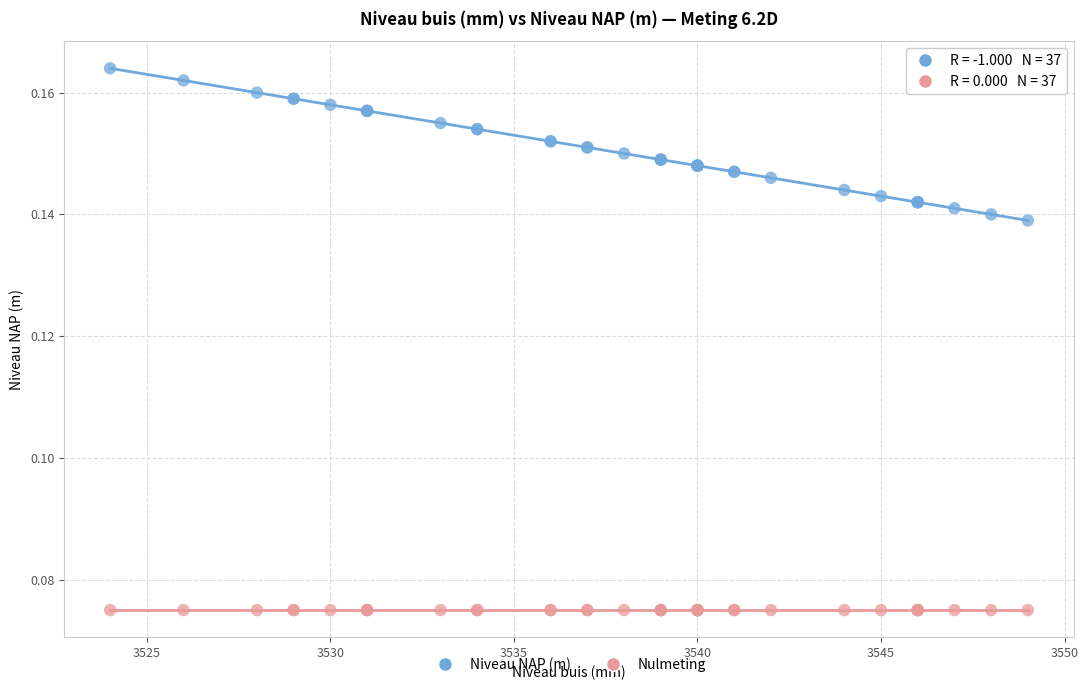

Which series reaches the maximum Y coordinate?

Niveau NAP (m)